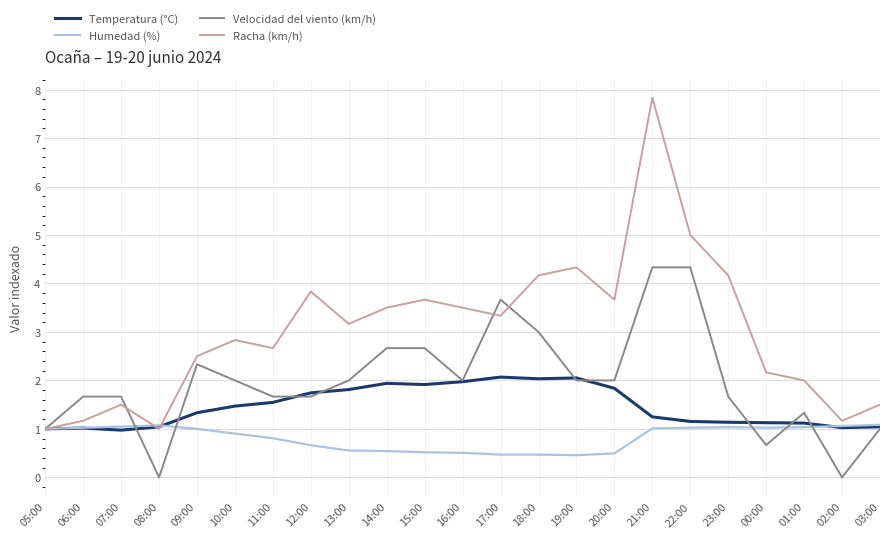

Is it true that Temperatura (°C) equals 2.1 at 17:00?

True